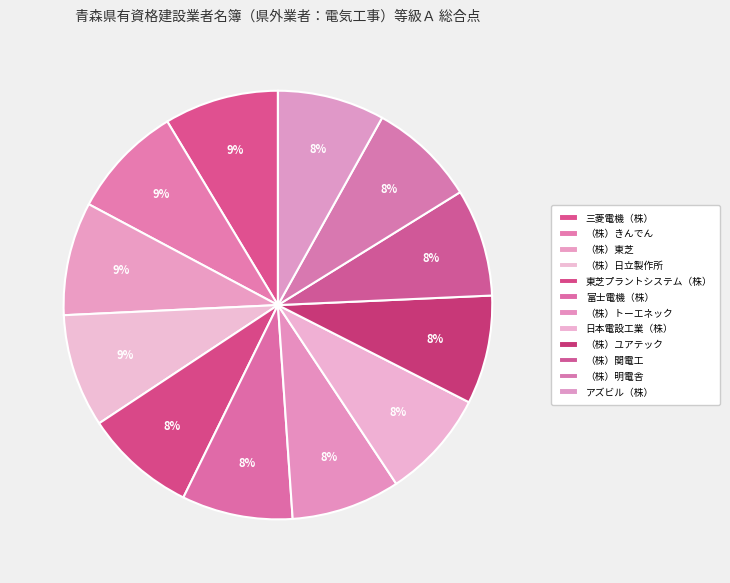

Does 富士電機（株） represent more than half of the total?

No